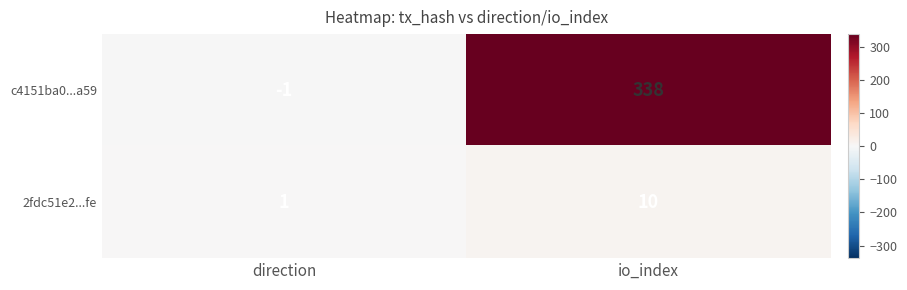

At which label is c4151ba0...a59 closest to 168?

direction